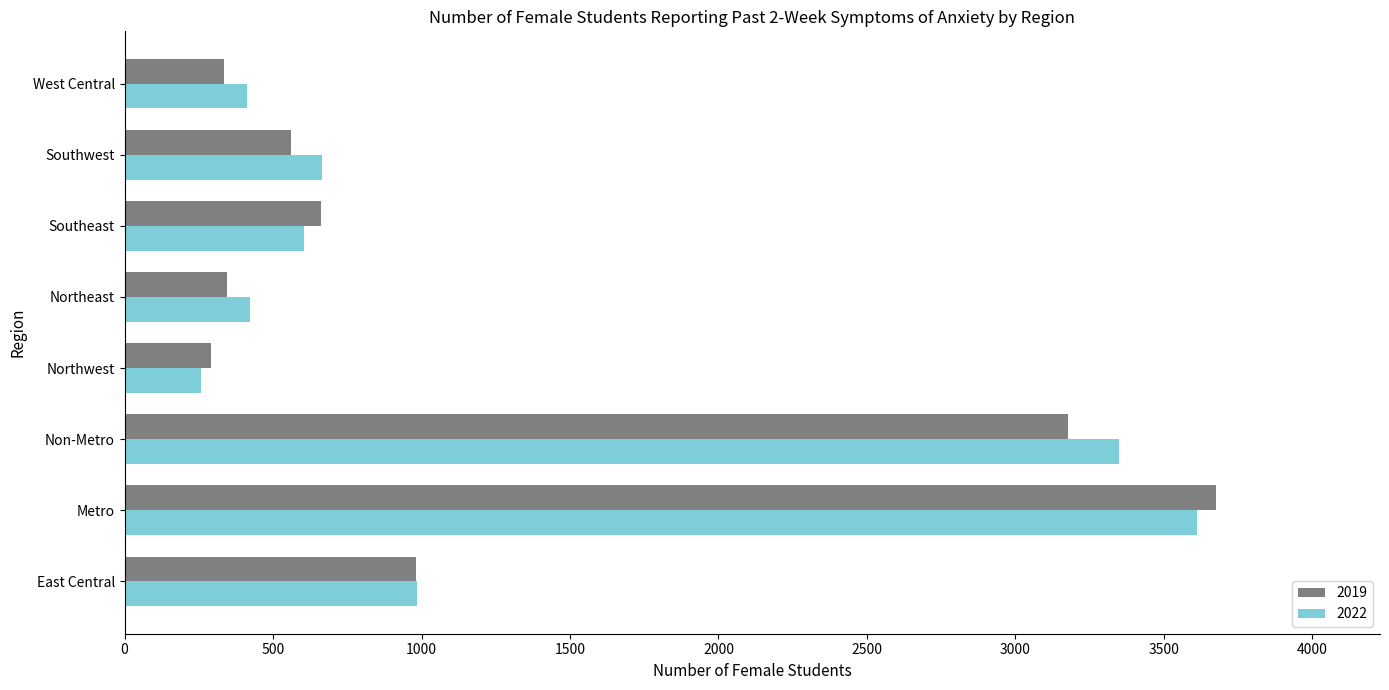

Read the 2019 value at East Central, to the nearest 10.

980